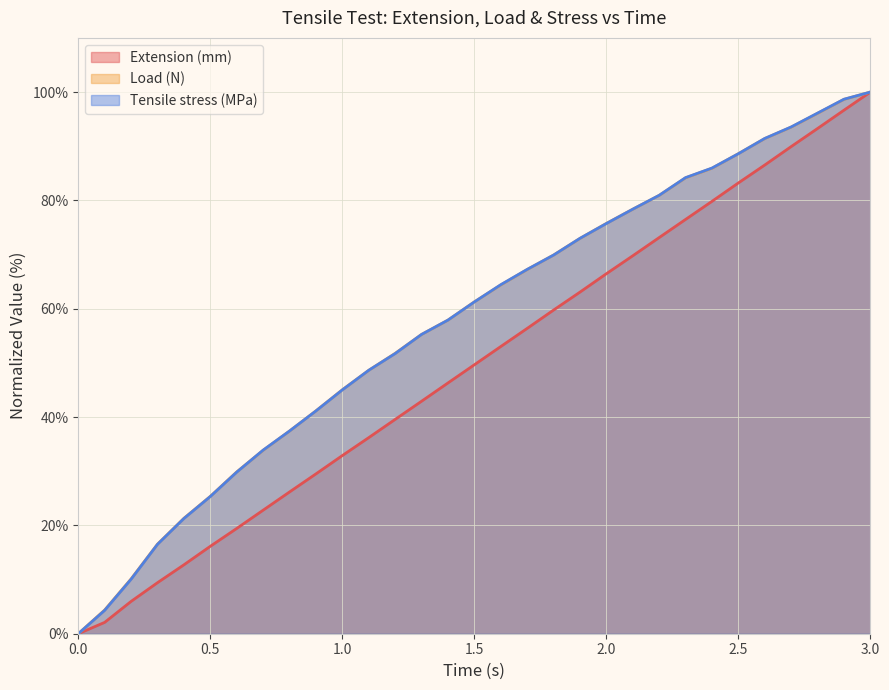

What is the difference between the second highest and second lowest values in the Tensile stress (MPa) series?

94.4